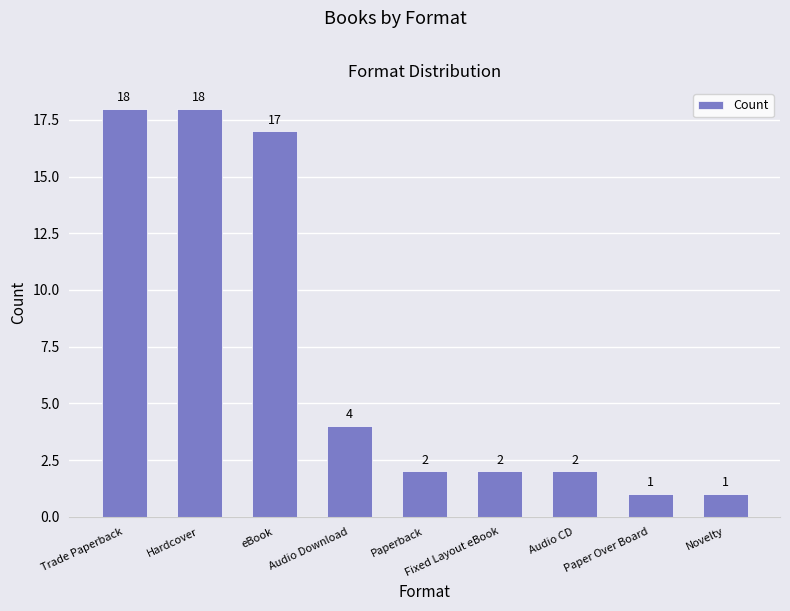

At which label does the data first exceed 2?

Trade Paperback